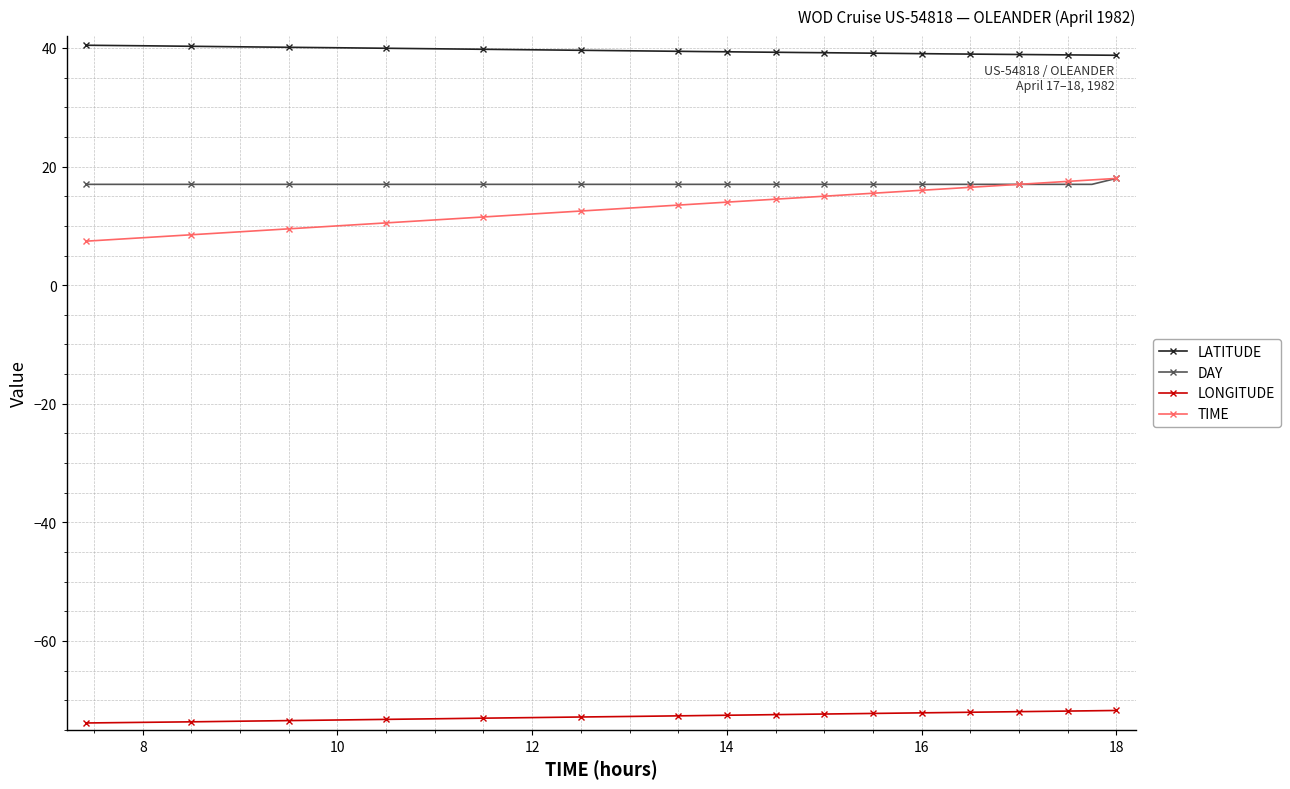

What is the value of the LONGITUDE point at the 28th from the left?

-71.9